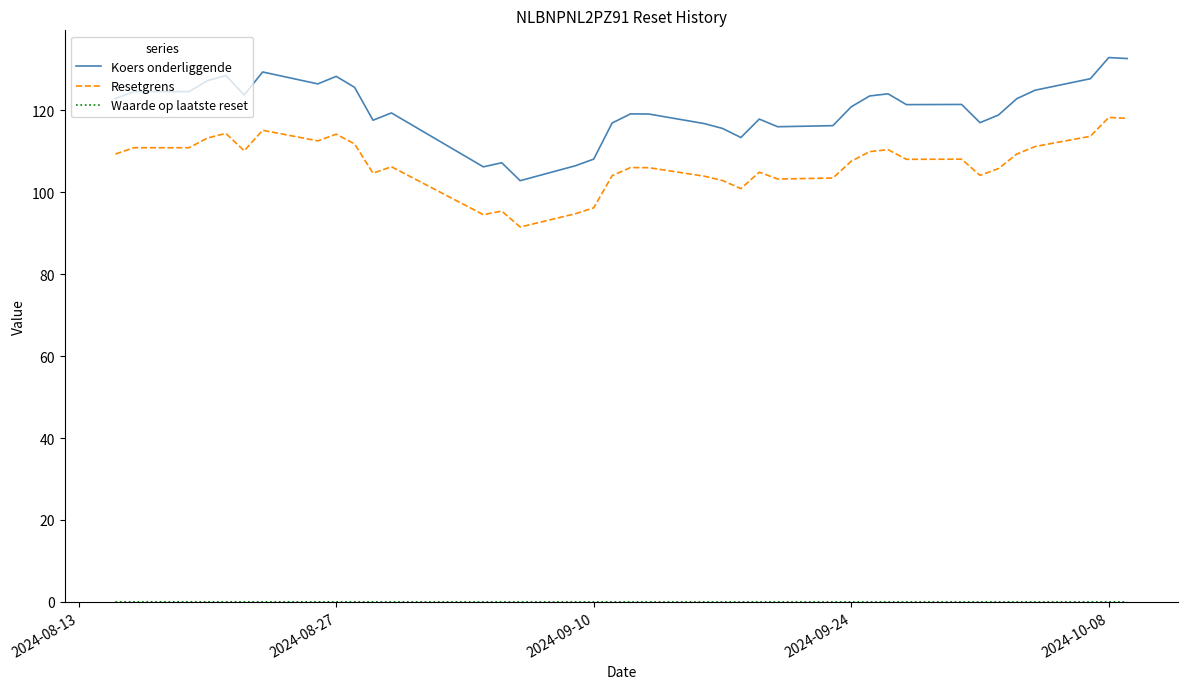

What is the lowest value of the Koers onderliggende series?

102.8